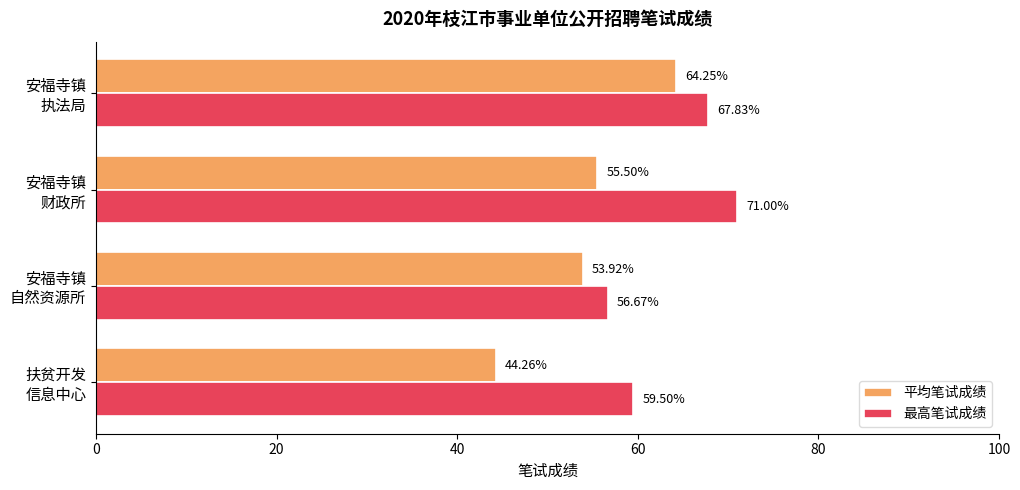

At how many categories does at least one series exceed 56?

4